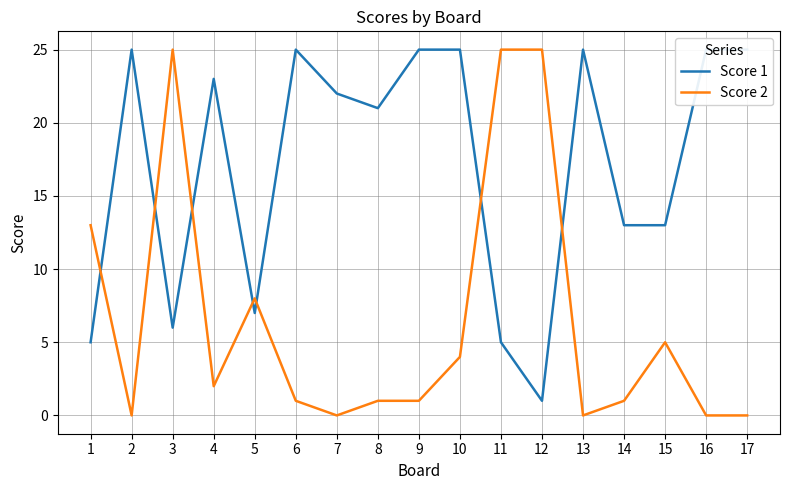

Between 2 and 9, which series saw the biggest shift?

Score 2